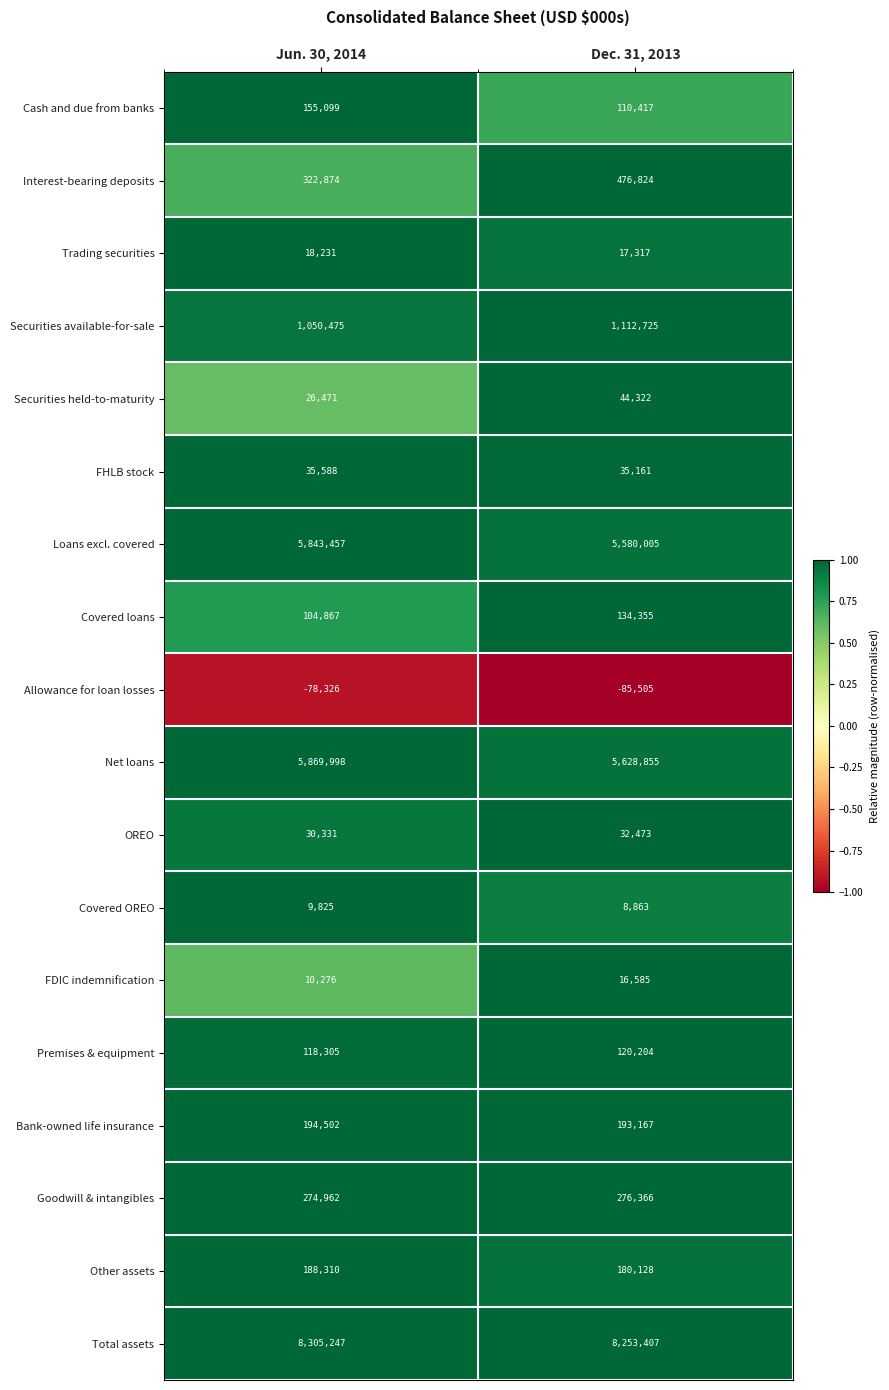

At Jun. 30, 2014, list the series in order from largest to smallest.

Total assets, Net loans, Loans excl. covered, Securities available-for-sale, Interest-bearing deposits, Goodwill & intangibles, Bank-owned life insurance, Other assets, Cash and due from banks, Premises & equipment, Covered loans, FHLB stock, OREO, Securities held-to-maturity, Trading securities, FDIC indemnification, Covered OREO, Allowance for loan losses